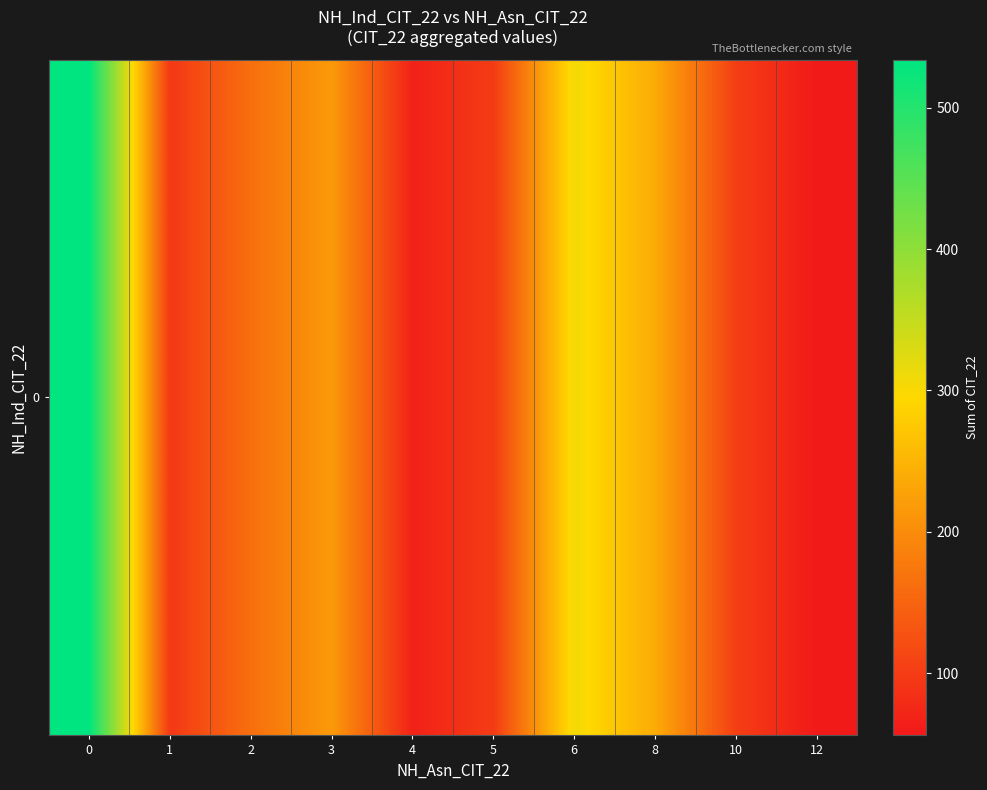

At which label is the value closest to 295?

6